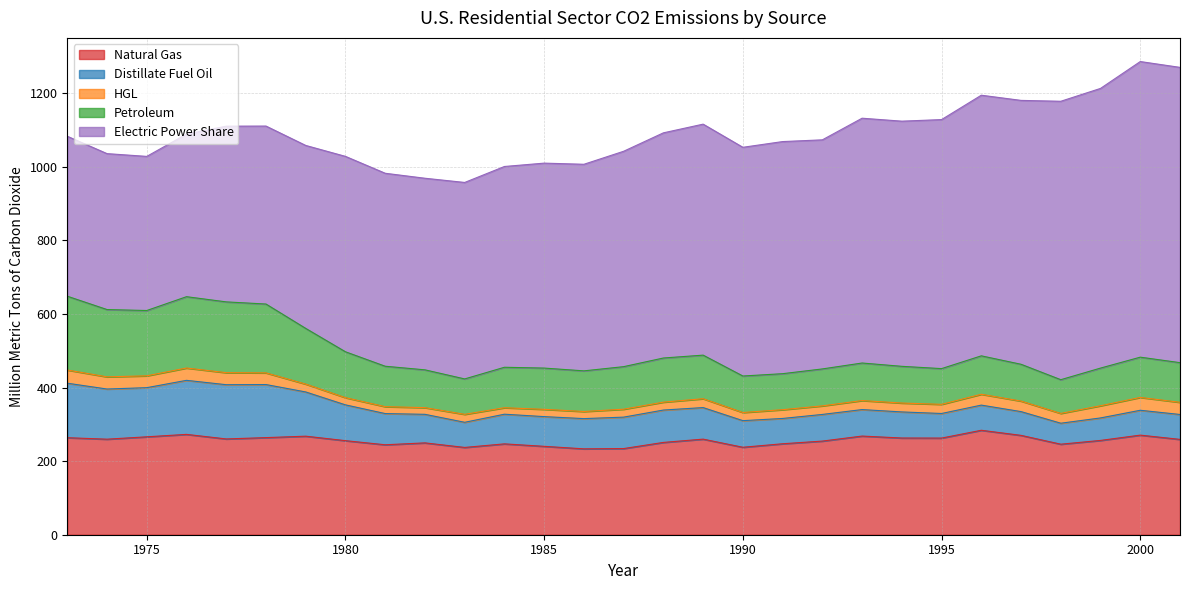

List the labels in order of Natural Gas value, smallest first.

1986, 1987, 1983, 1990, 1985, 1981, 1998, 1984, 1991, 1982, 1988, 1992, 1980, 1999, 2001, 1974, 1989, 1977, 1995, 1994, 1973, 1978, 1975, 1979, 1993, 1997, 2000, 1976, 1996